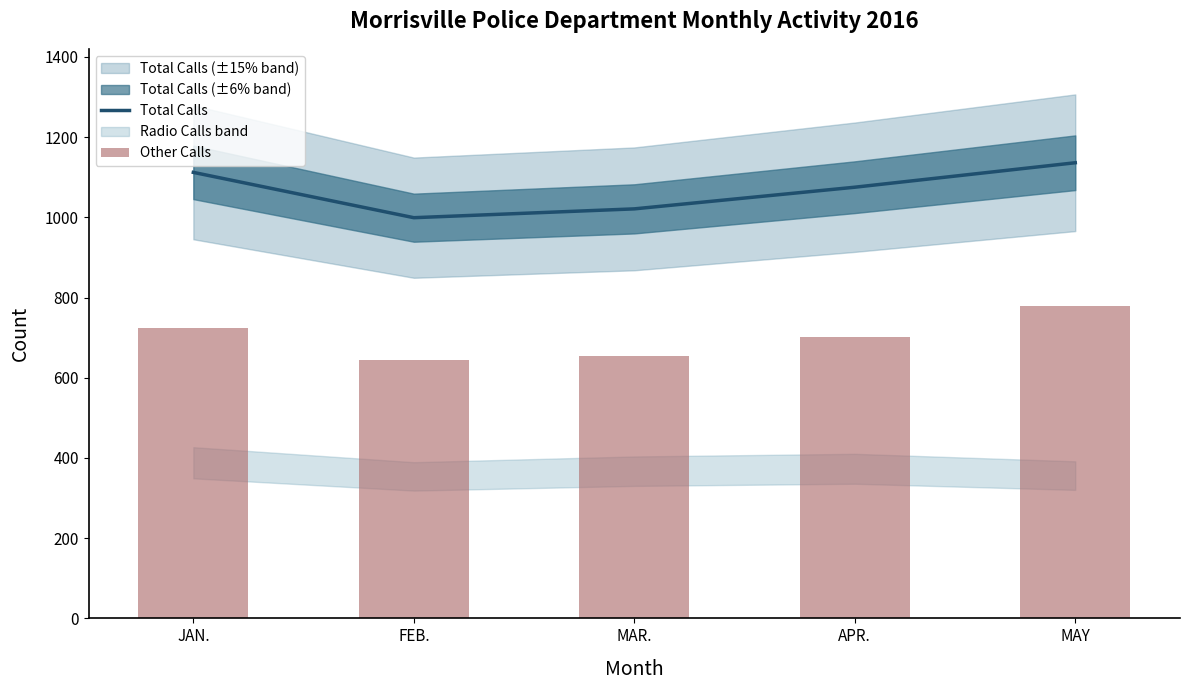

Are the bars grouped side by side (vs. stacked)?

Yes